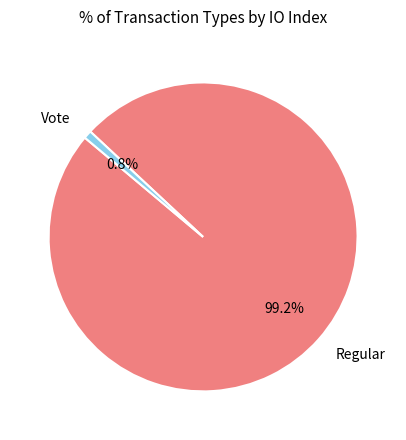

Count the number of slices in the pie.

2